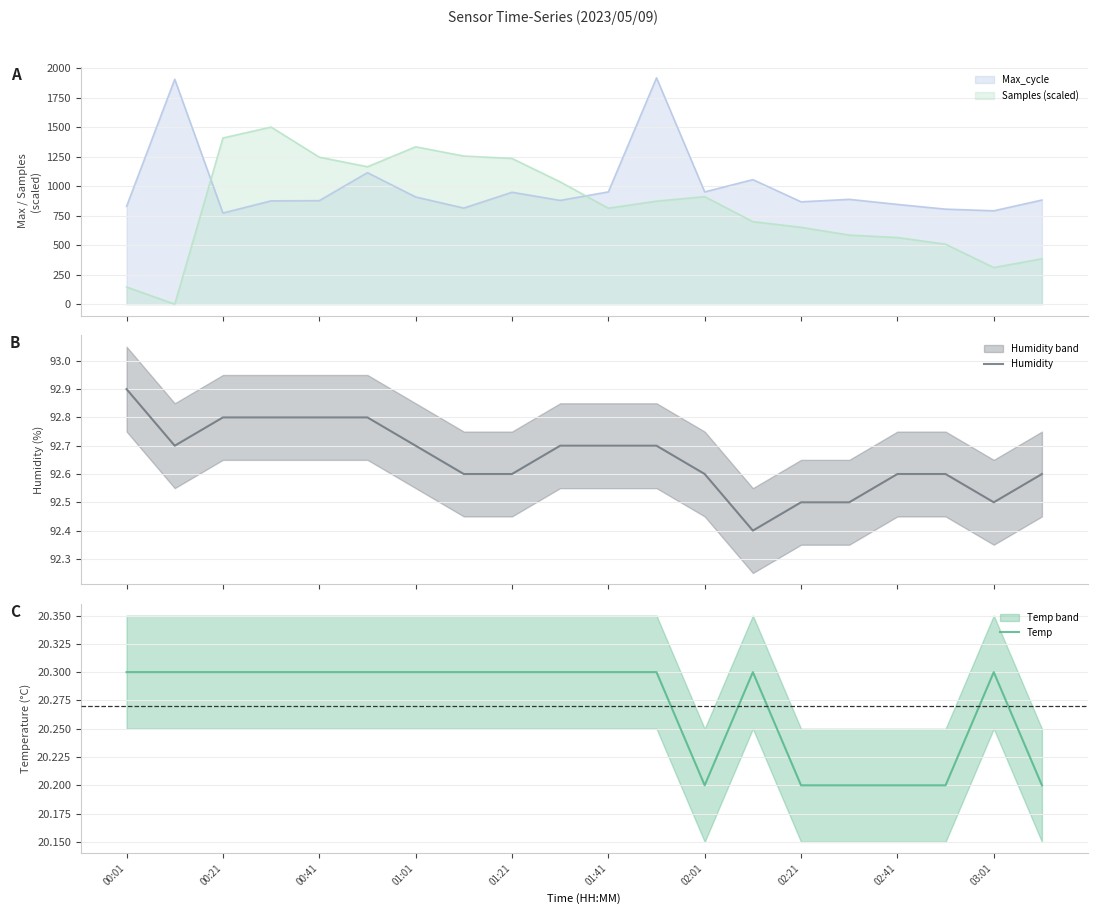

True or false: Temp has a value of 20.2 at 02:41.

True